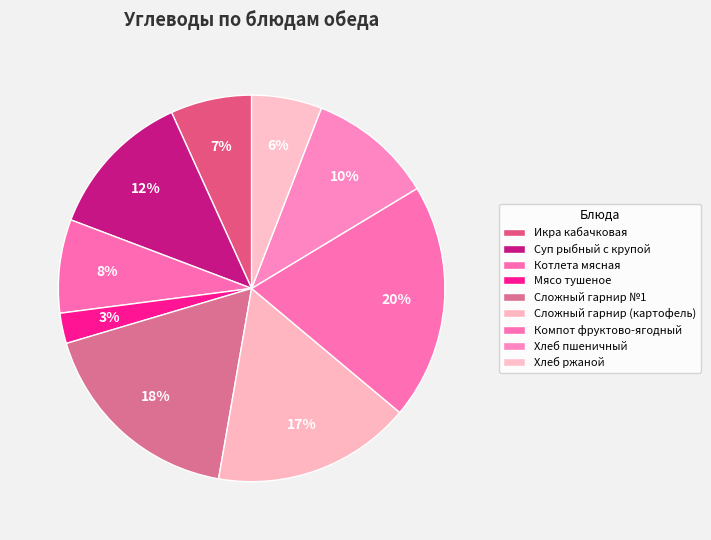

Approximately how many times larger is the value at Сложный гарнир (картофель) compared to Компот фруктово-ягодный?

0.8